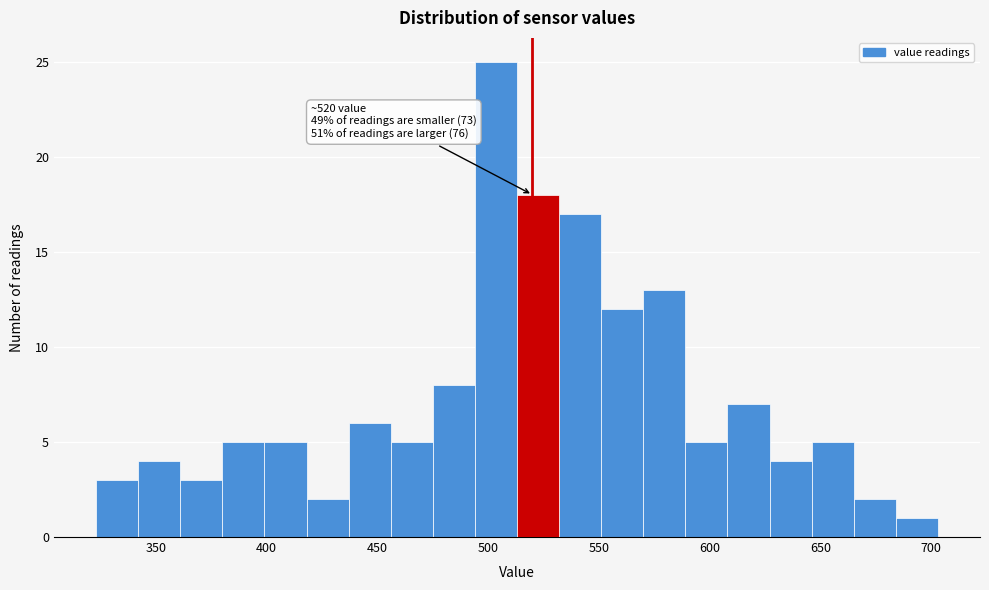

Read against the x-axis, roughly where is the centre of the tallest bar?

505